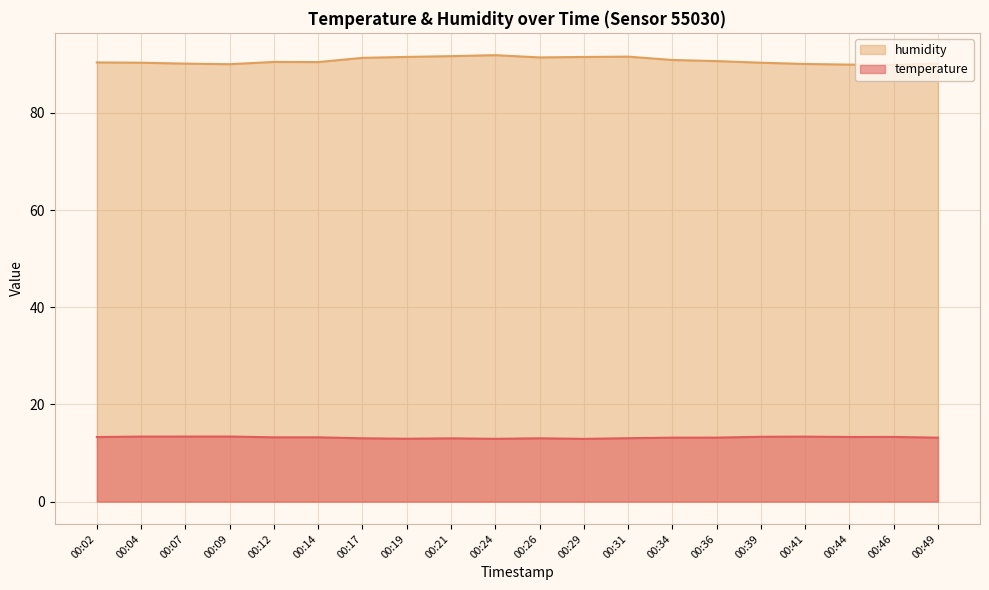

True or false: temperature and humidity cross at least once.

False